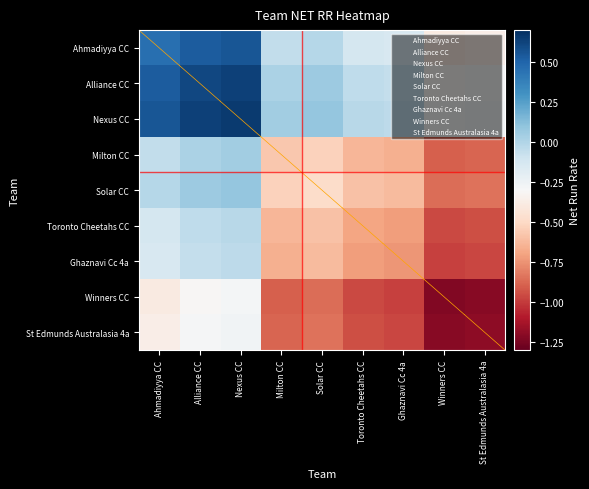

Reading left to right, extract all data points from this chart.

Ahmadiyya CC: Ahmadiyya CC=0.5	Alliance CC=0.5	Nexus CC=0.6	Milton CC=-0.1	Solar CC=-0.0	Toronto Cheetahs CC=-0.1	Ghaznavi Cc 4a=-0.1	Winners CC=-0.4	St Edmunds Australasia 4a=-0.4
Alliance CC: Ahmadiyya CC=0.5	Alliance CC=0.6	Nexus CC=0.6	Milton CC=0.0	Solar CC=0.1	Toronto Cheetahs CC=-0.0	Ghaznavi Cc 4a=-0.1	Winners CC=-0.3	St Edmunds Australasia 4a=-0.3
Nexus CC: Ahmadiyya CC=0.6	Alliance CC=0.6	Nexus CC=0.7	Milton CC=0.0	Solar CC=0.1	Toronto Cheetahs CC=-0.0	Ghaznavi Cc 4a=-0.0	Winners CC=-0.3	St Edmunds Australasia 4a=-0.3
Milton CC: Ahmadiyya CC=-0.1	Alliance CC=0.0	Nexus CC=0.0	Milton CC=-0.6	Solar CC=-0.5	Toronto Cheetahs CC=-0.6	Ghaznavi Cc 4a=-0.7	Winners CC=-0.9	St Edmunds Australasia 4a=-0.9
Solar CC: Ahmadiyya CC=-0.0	Alliance CC=0.1	Nexus CC=0.1	Milton CC=-0.5	Solar CC=-0.5	Toronto Cheetahs CC=-0.6	Ghaznavi Cc 4a=-0.6	Winners CC=-0.9	St Edmunds Australasia 4a=-0.8
Toronto Cheetahs CC: Ahmadiyya CC=-0.1	Alliance CC=-0.0	Nexus CC=-0.0	Milton CC=-0.6	Solar CC=-0.6	Toronto Cheetahs CC=-0.7	Ghaznavi Cc 4a=-0.7	Winners CC=-1.0	St Edmunds Australasia 4a=-0.9
Ghaznavi Cc 4a: Ahmadiyya CC=-0.1	Alliance CC=-0.1	Nexus CC=-0.0	Milton CC=-0.7	Solar CC=-0.6	Toronto Cheetahs CC=-0.7	Ghaznavi Cc 4a=-0.7	Winners CC=-1.0	St Edmunds Australasia 4a=-1.0
Winners CC: Ahmadiyya CC=-0.4	Alliance CC=-0.3	Nexus CC=-0.3	Milton CC=-0.9	Solar CC=-0.9	Toronto Cheetahs CC=-1.0	Ghaznavi Cc 4a=-1.0	Winners CC=-1.2	St Edmunds Australasia 4a=-1.2
St Edmunds Australasia 4a: Ahmadiyya CC=-0.4	Alliance CC=-0.3	Nexus CC=-0.3	Milton CC=-0.9	Solar CC=-0.8	Toronto Cheetahs CC=-0.9	Ghaznavi Cc 4a=-1.0	Winners CC=-1.2	St Edmunds Australasia 4a=-1.2